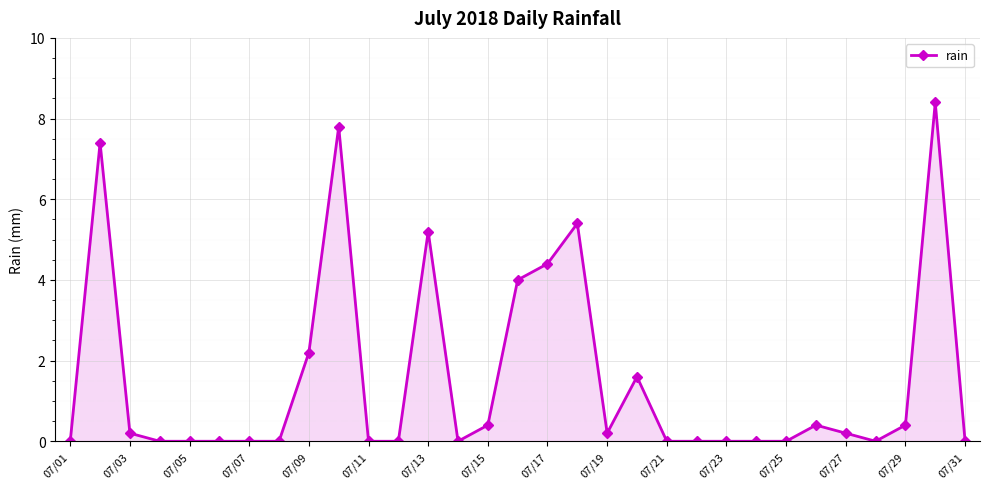

How many data points does each series have?

31